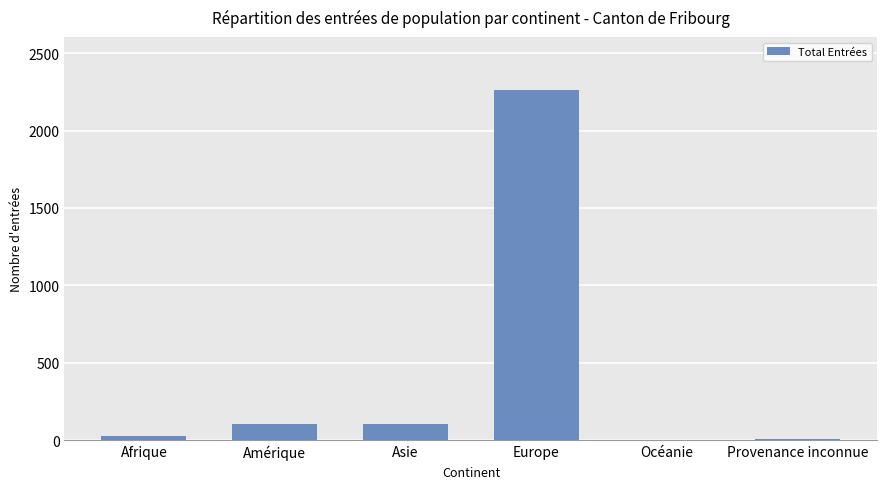

Which has a higher value, Asie or Europe?

Europe